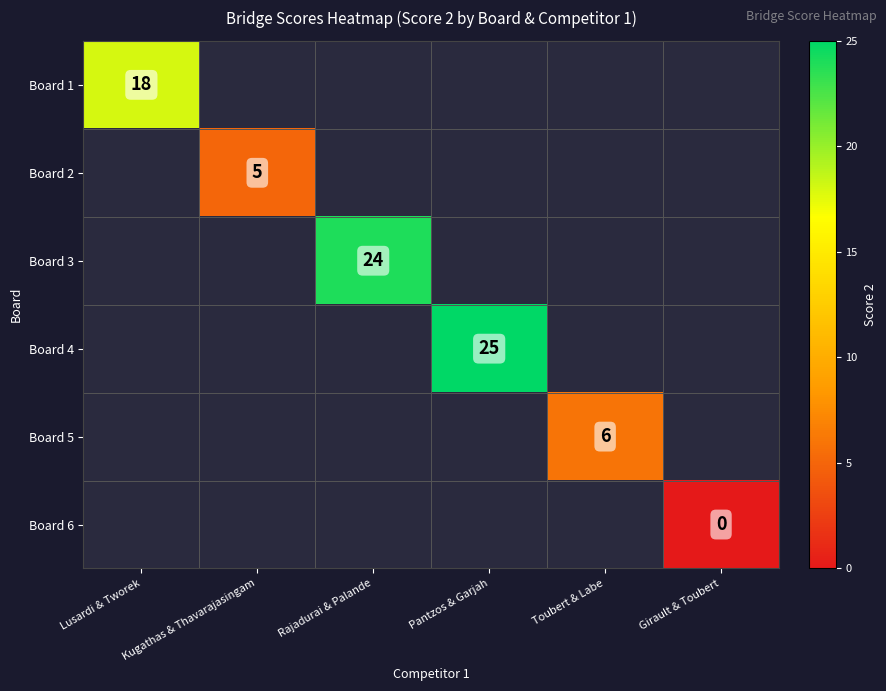

True or false: Board 3 has a value of 16 at Rajadurai & Palande.

False